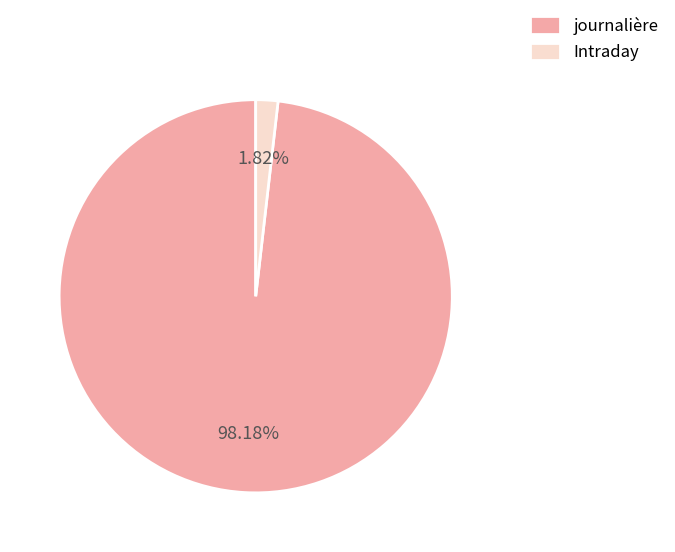

Approximately how many times larger is the value at Intraday compared to journalière?

0.0